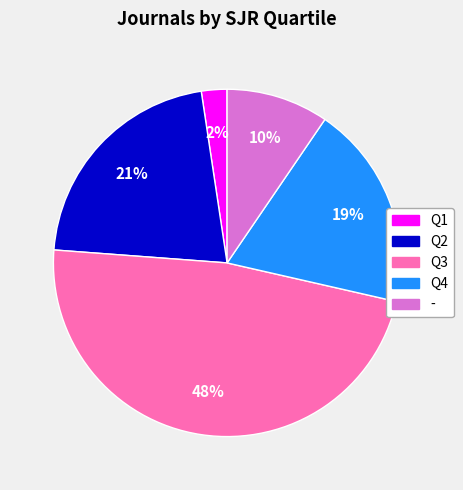

How many segments does this pie chart have?

5